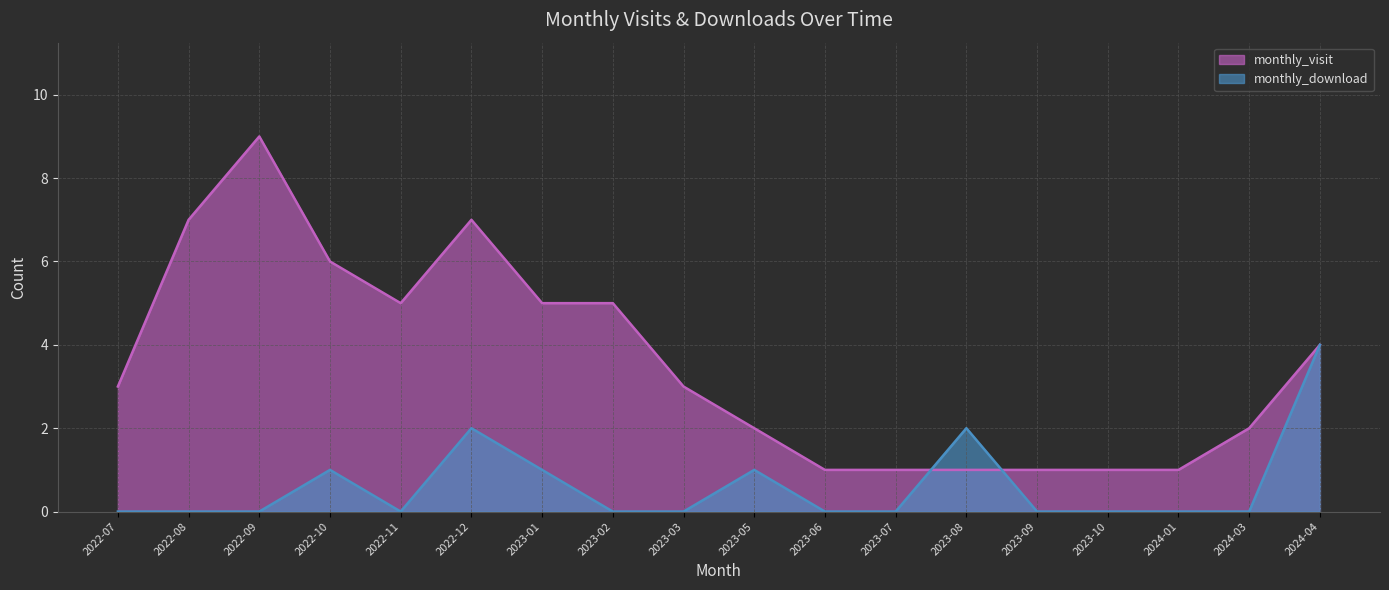

Where do monthly_download and monthly_visit first cross each other?

2023-07 and 2023-08